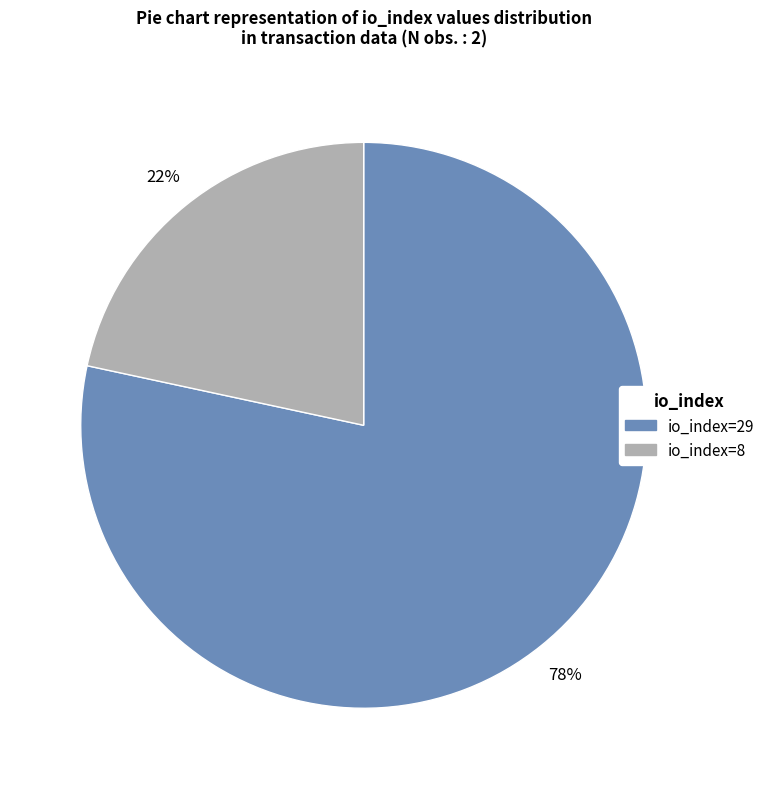

To the nearest percent, what portion does io_index=8 represent?

22%